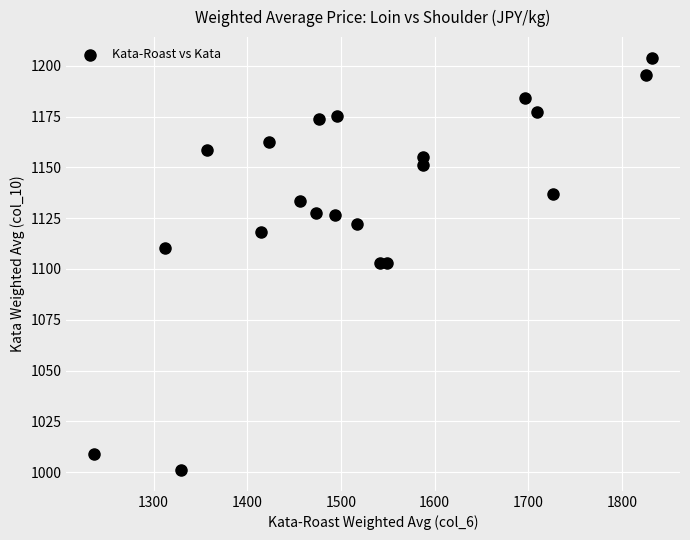

What is the range of X values (max minus min)?

595.6